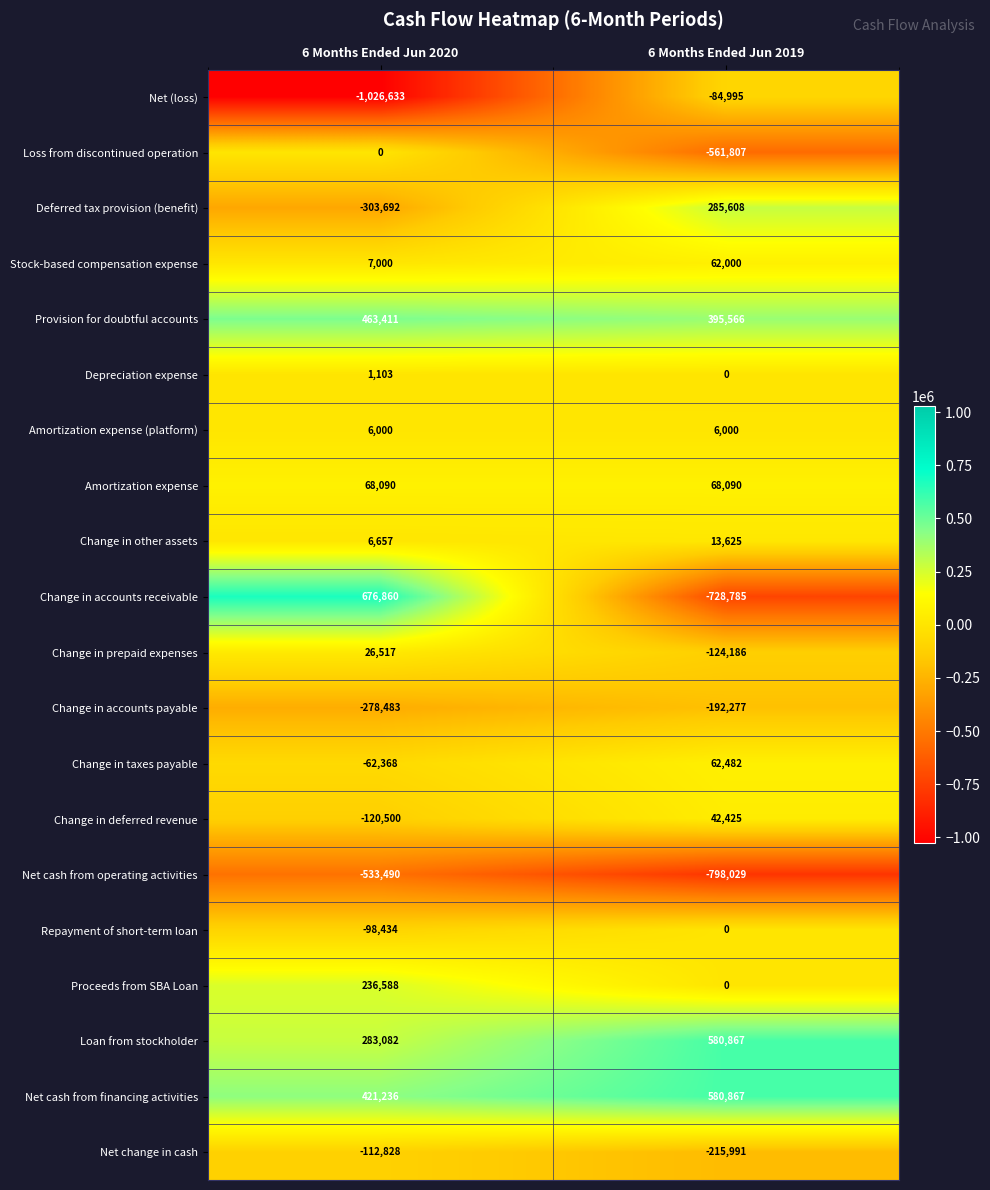

What value does the Deferred tax provision (benefit) series have at 6 Months Ended Jun 2020, to the nearest 50?

-303700